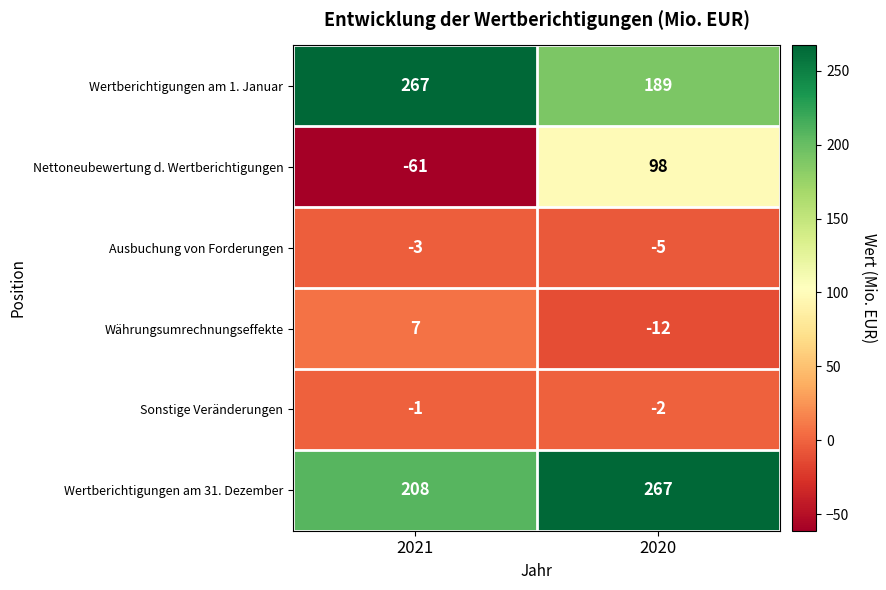

Rank the series at 2020 from highest to lowest value.

Wertberichtigungen am 31. Dezember, Wertberichtigungen am 1. Januar, Nettoneubewertung d. Wertberichtigungen, Sonstige Veränderungen, Ausbuchung von Forderungen, Währungsumrechnungseffekte